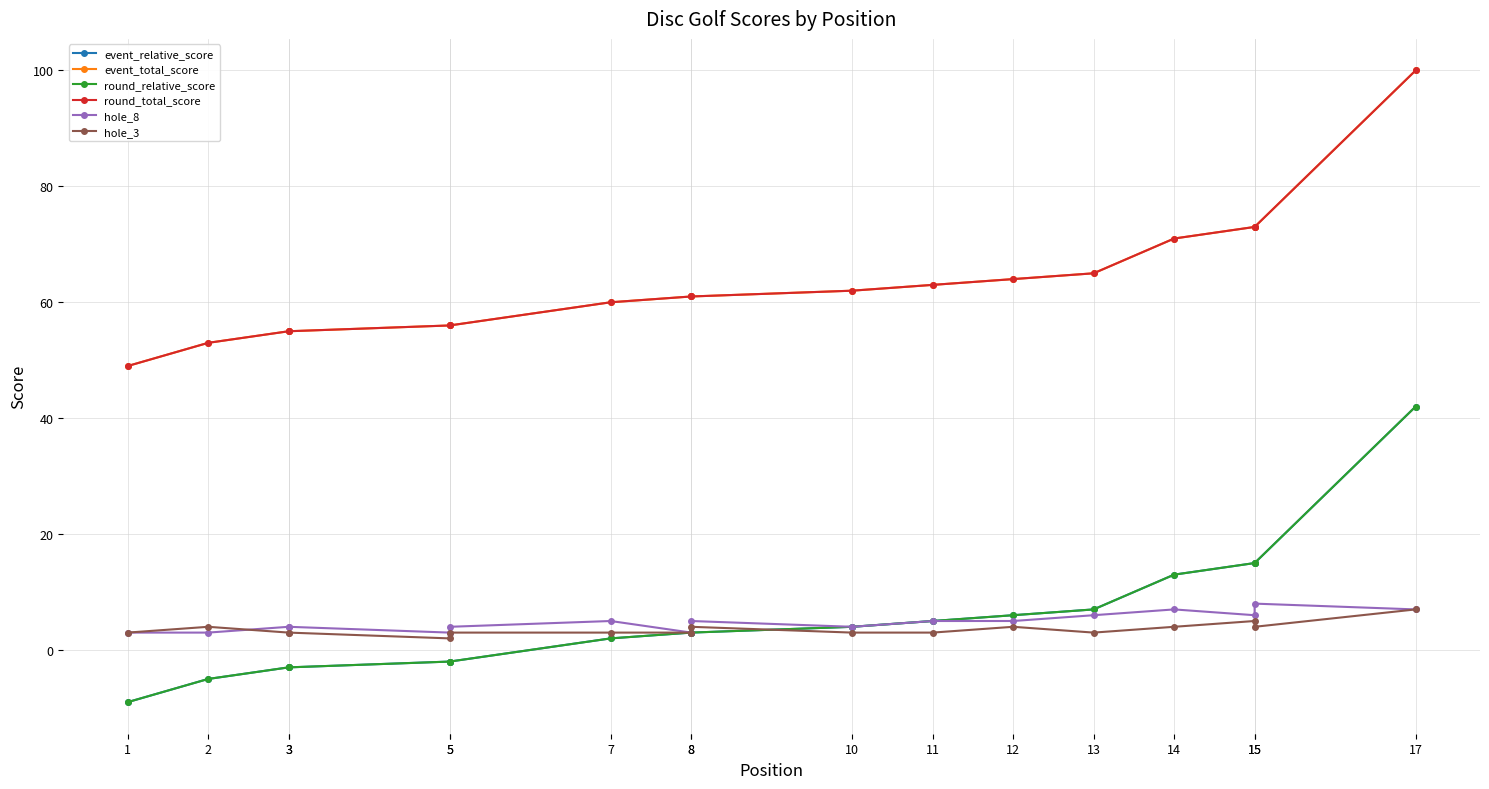

At 10, list the series in order from smallest to largest.

hole_3, event_relative_score, round_relative_score, hole_8, event_total_score, round_total_score